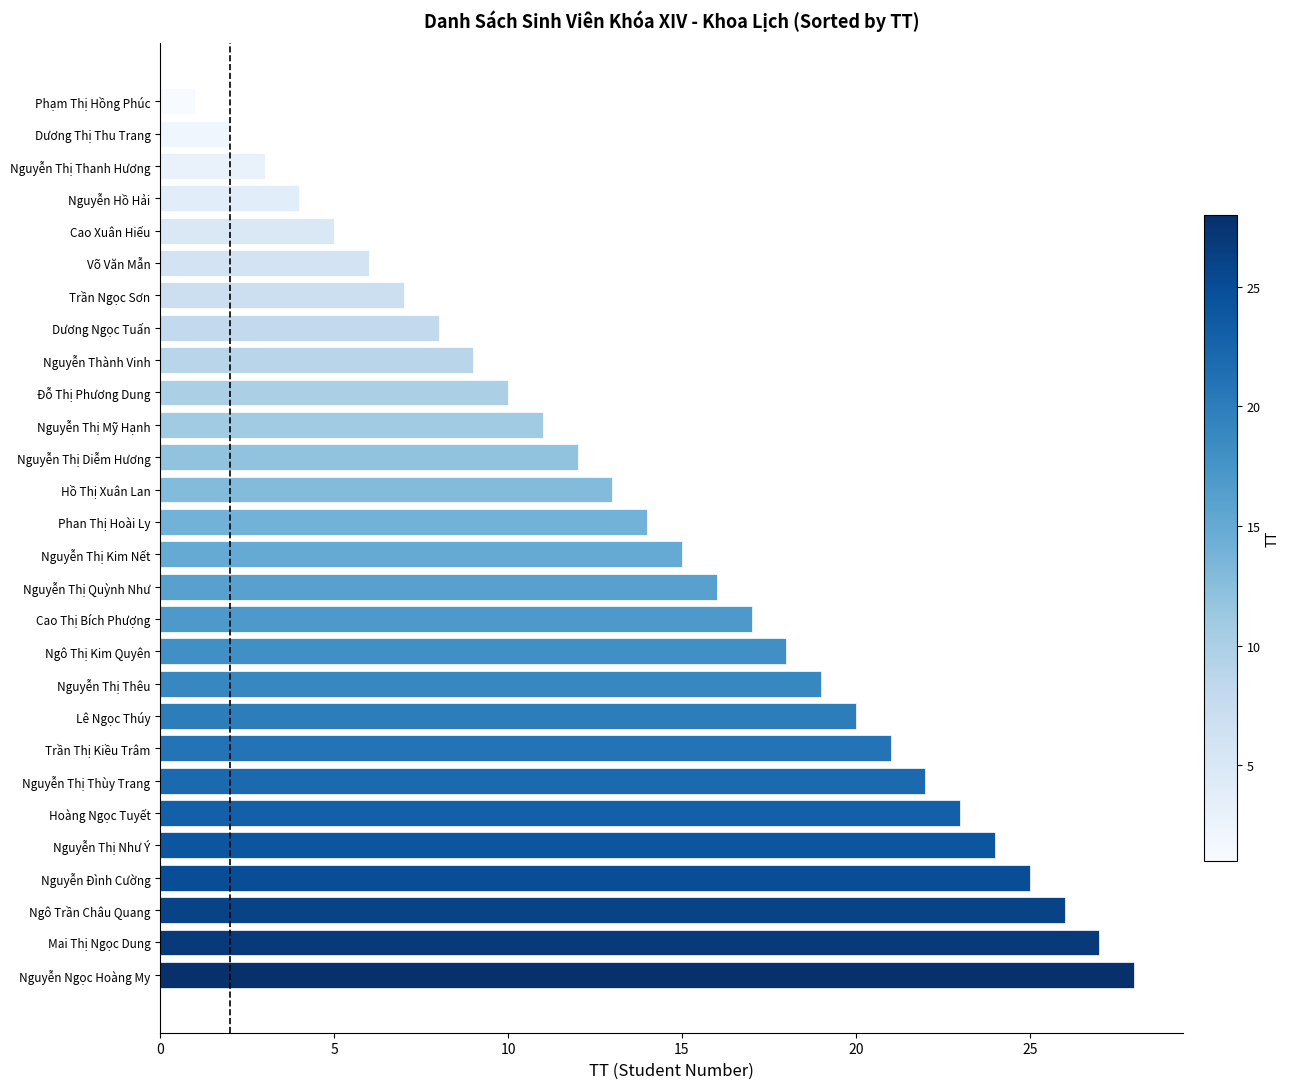

What is the greatest value displayed?

28